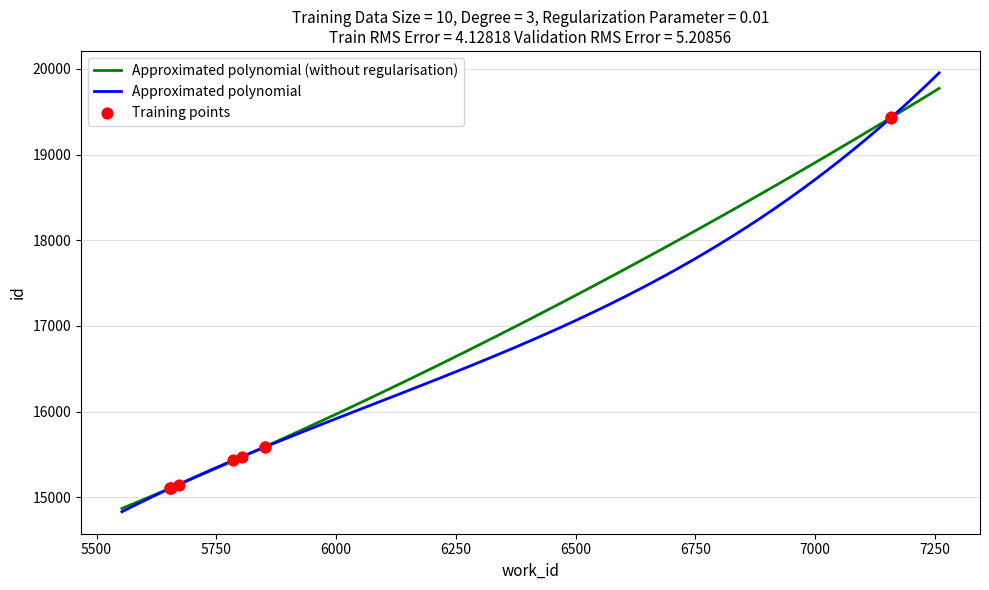

Approximately how many times larger is the value at 5653 compared to 5851?

1.0